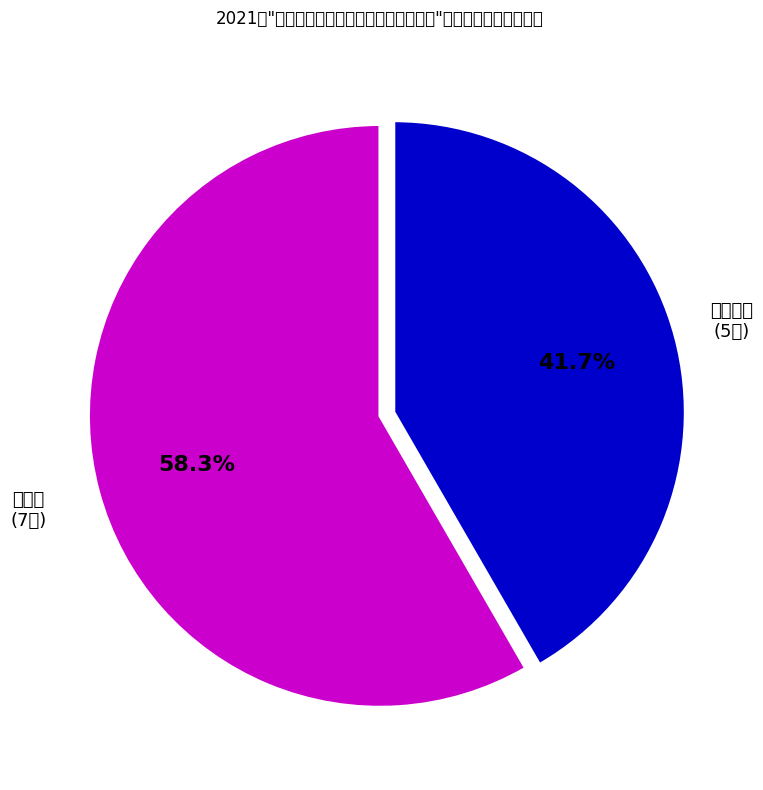

Which slice represents more than half of the pie?

研究员